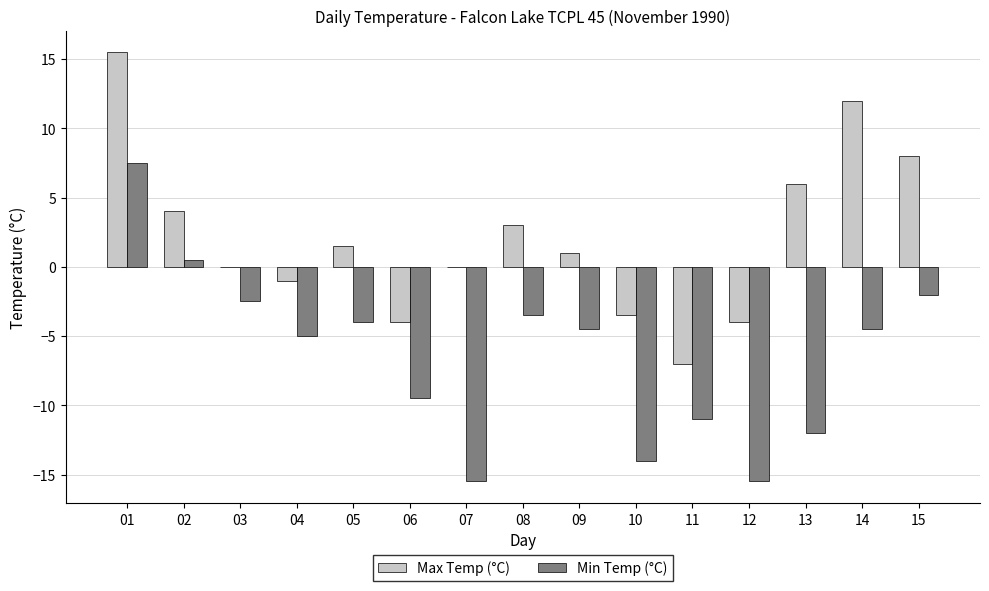

Read the Min Temp (°C) value at 04.

-5.0